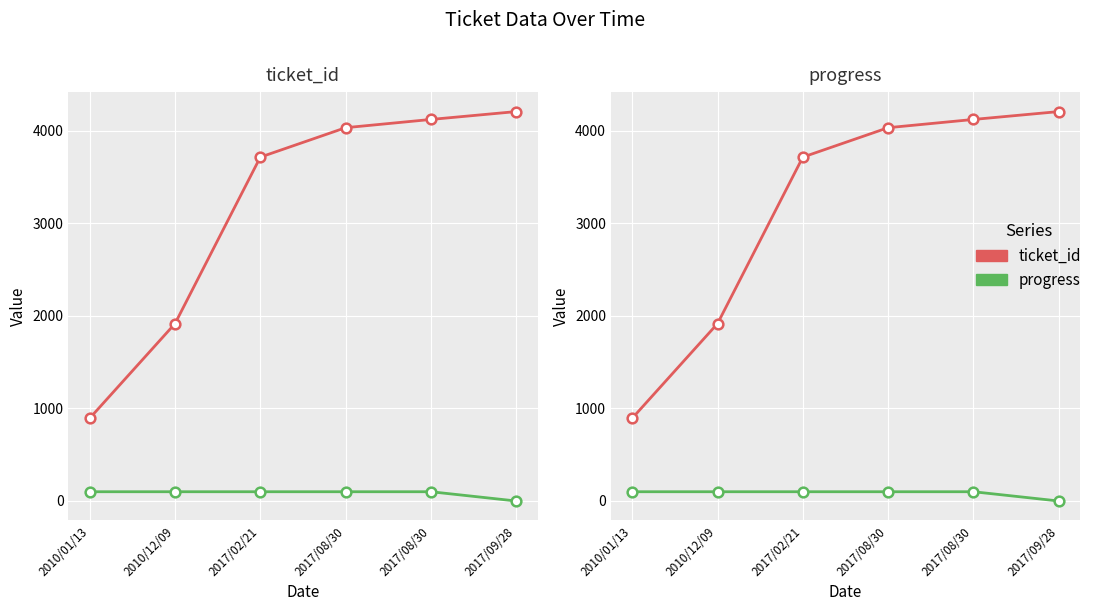

What is the label of the 2nd point from the right?

2017/08/30